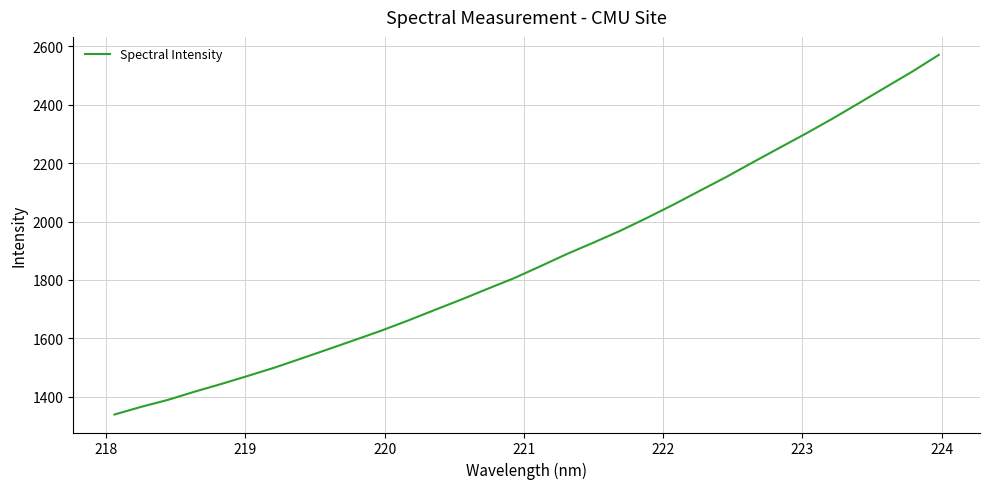

What is the greatest value displayed?

2570.8